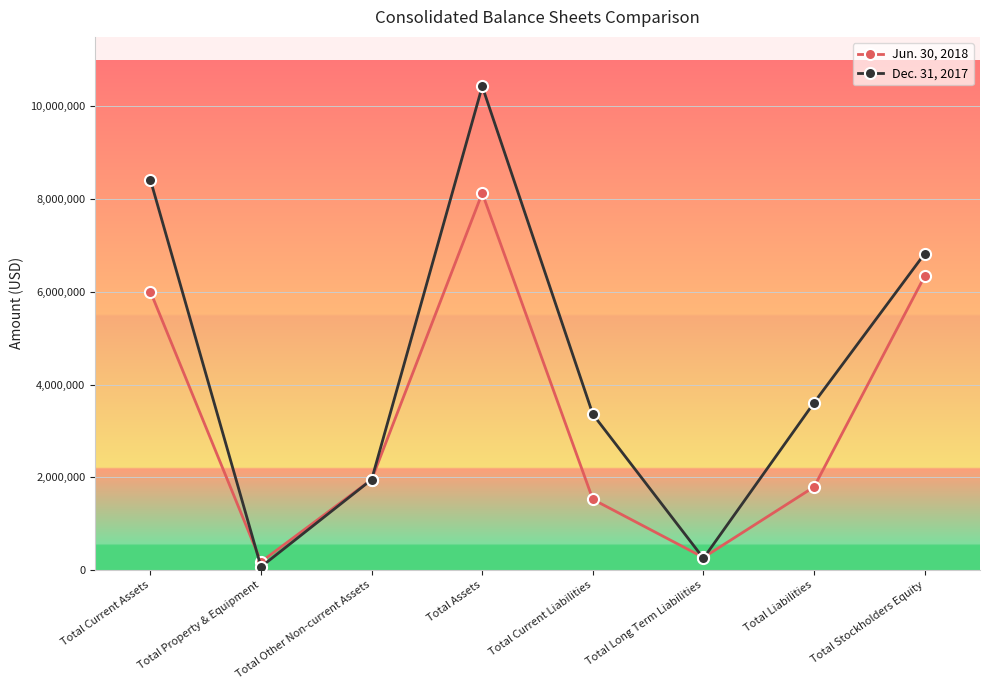

What is the value of the Jun. 30, 2018 point at the 7th from the left?

1791381